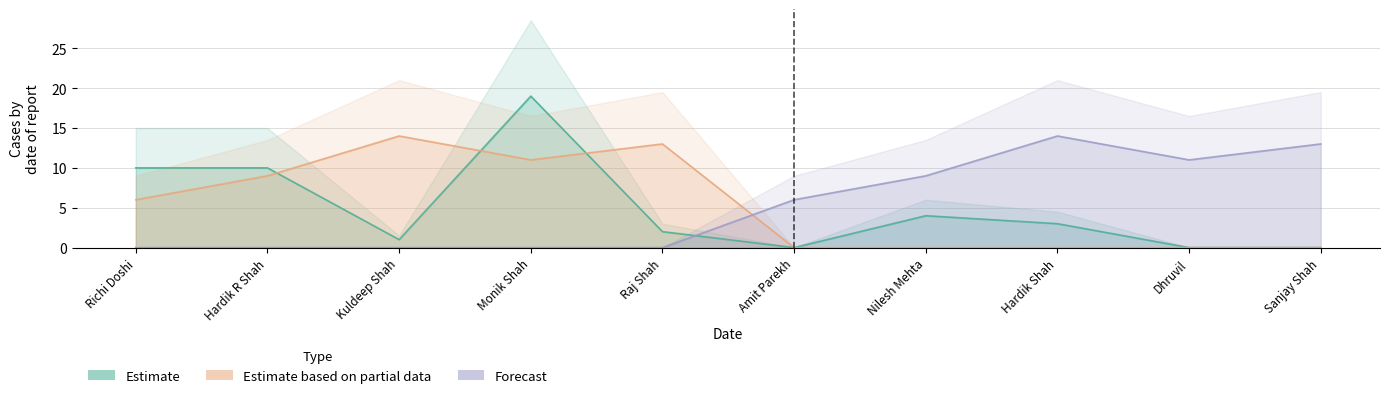

Where does the Estimate series first go above 3?

Richi Doshi